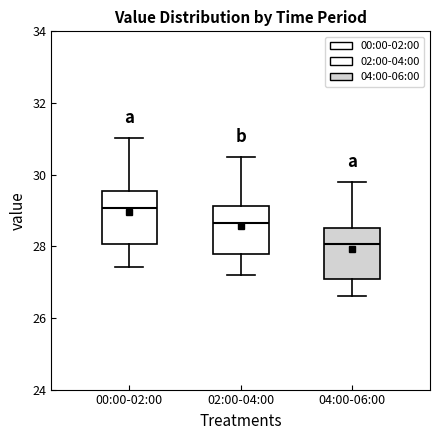

Reading left to right, transcribe this box plot: for each box, give where its median line is, the range the box spans, and where its two whiskers end, as read against the y-axis. The values are not printed on the chart, so give them approximately, as read against the axis.

00:00-02:00: median 29.0, box 28.0 to 29.6, whiskers 27.4 to 31.0
02:00-04:00: median 28.6, box 27.8 to 29.2, whiskers 27.2 to 30.6
04:00-06:00: median 28.0, box 27.2 to 28.6, whiskers 26.6 to 29.8